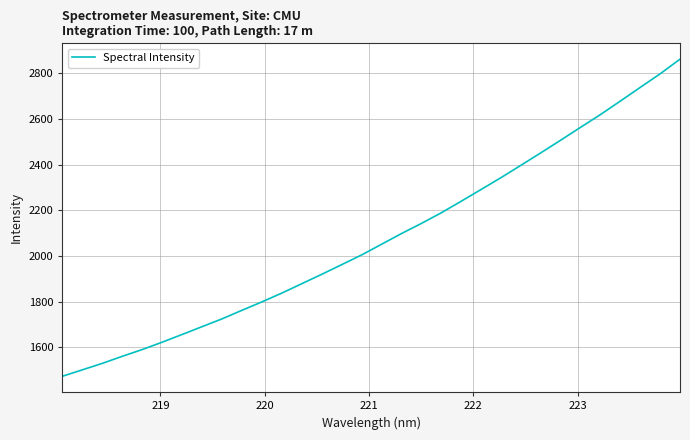

What is the difference between the maximum and minimum values?

1388.6